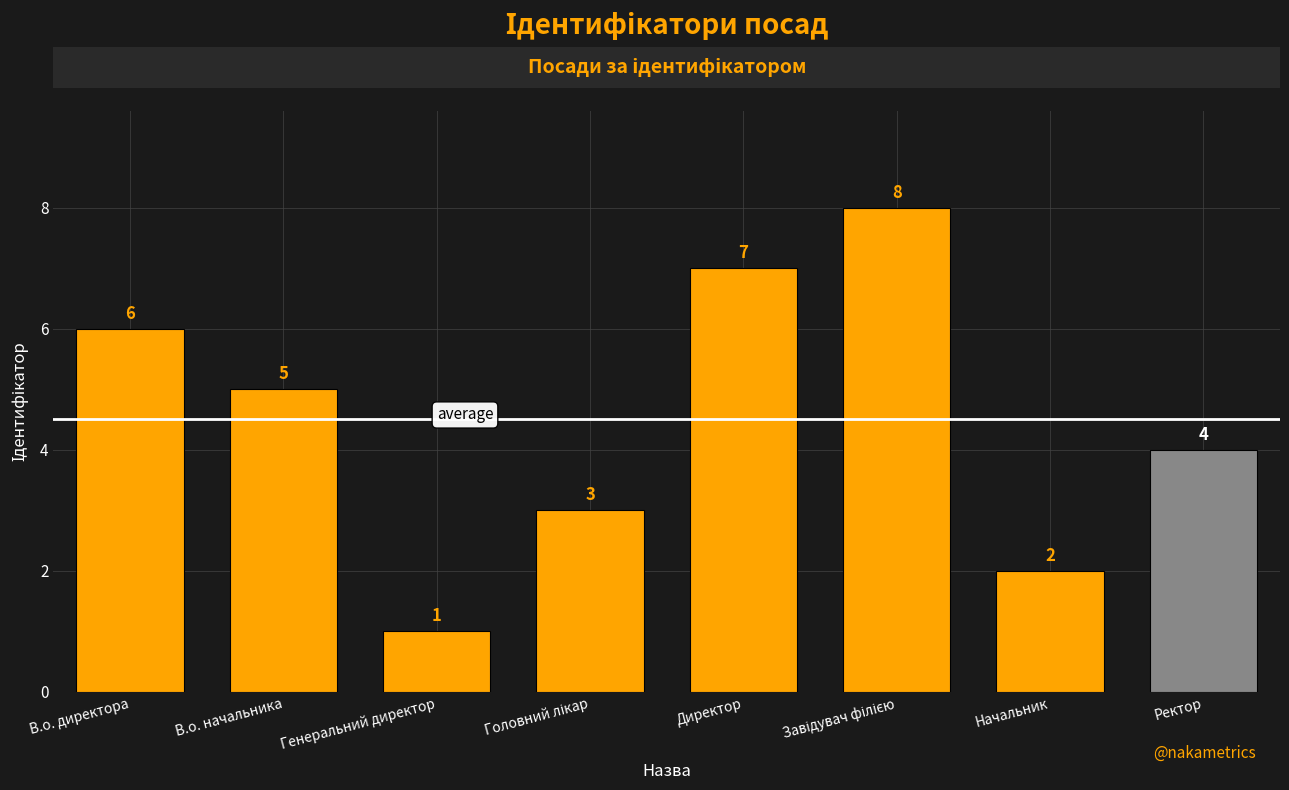

The value at Ректор is 6. True or false?

False